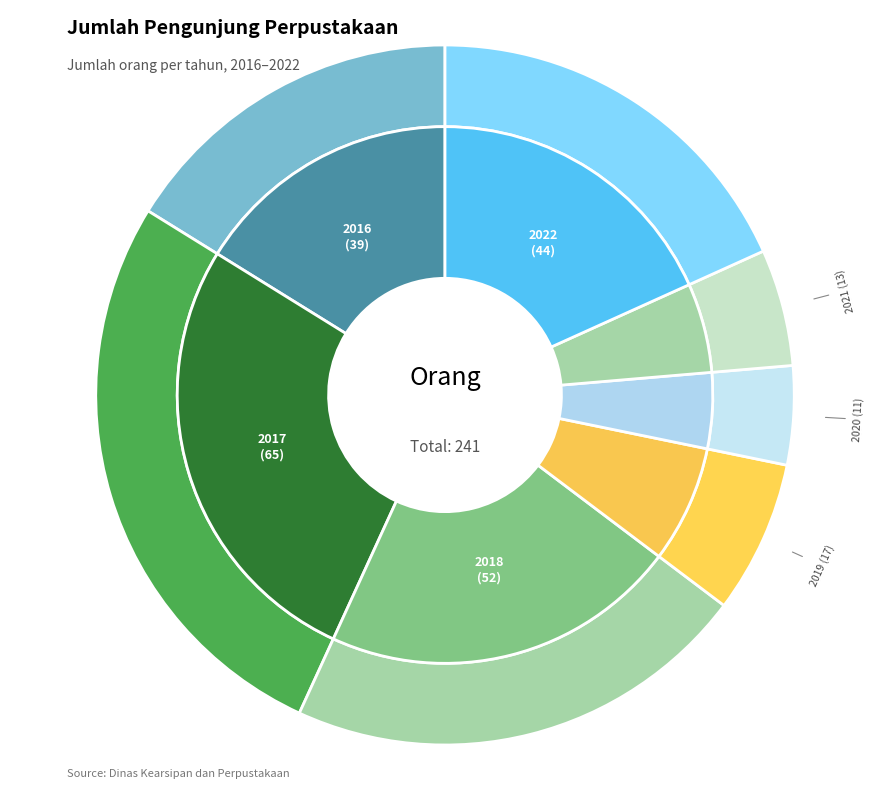

Is 2021 the majority of the pie?

No